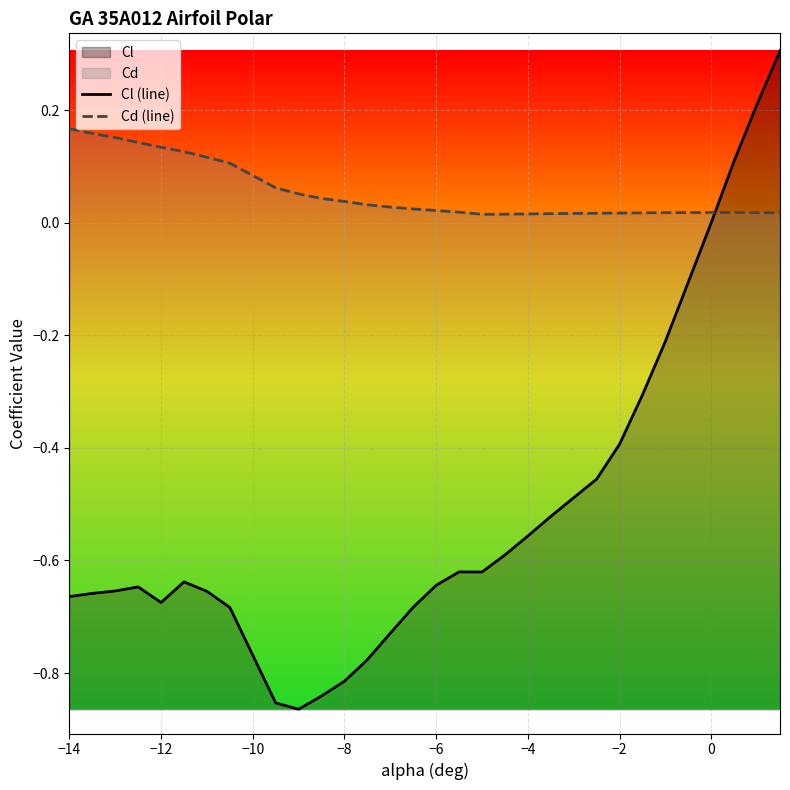

What is the maximum value for Cl (line)?

0.3